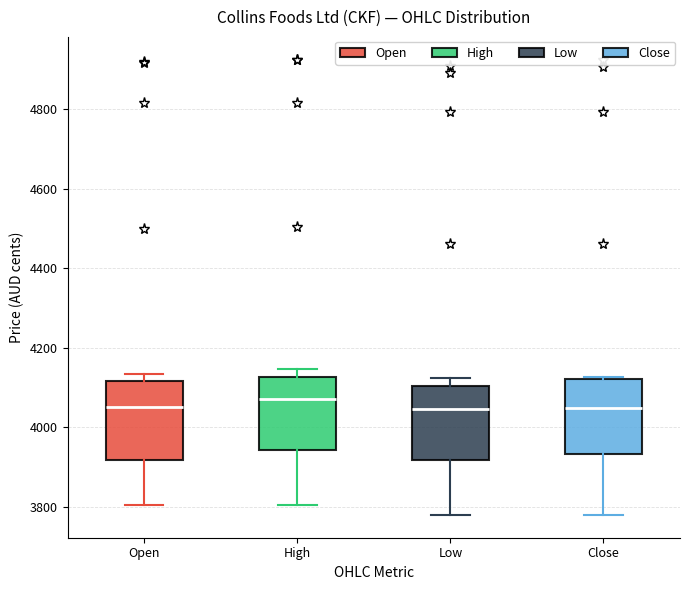

Reading left to right, transcribe this box plot: for each box, give where its median line is, the range the box spans, and where its two whiskers end, as read against the y-axis. The values are not printed on the chart, so give them approximately, as read against the axis.

Open: median 4060, box 3920 to 4120, whiskers 3800 to 4140
High: median 4080, box 3940 to 4120, whiskers 3800 to 4140
Low: median 4040, box 3920 to 4100, whiskers 3780 to 4120
Close: median 4040, box 3940 to 4120, whiskers 3780 to 4120 (just above the box's upper edge)